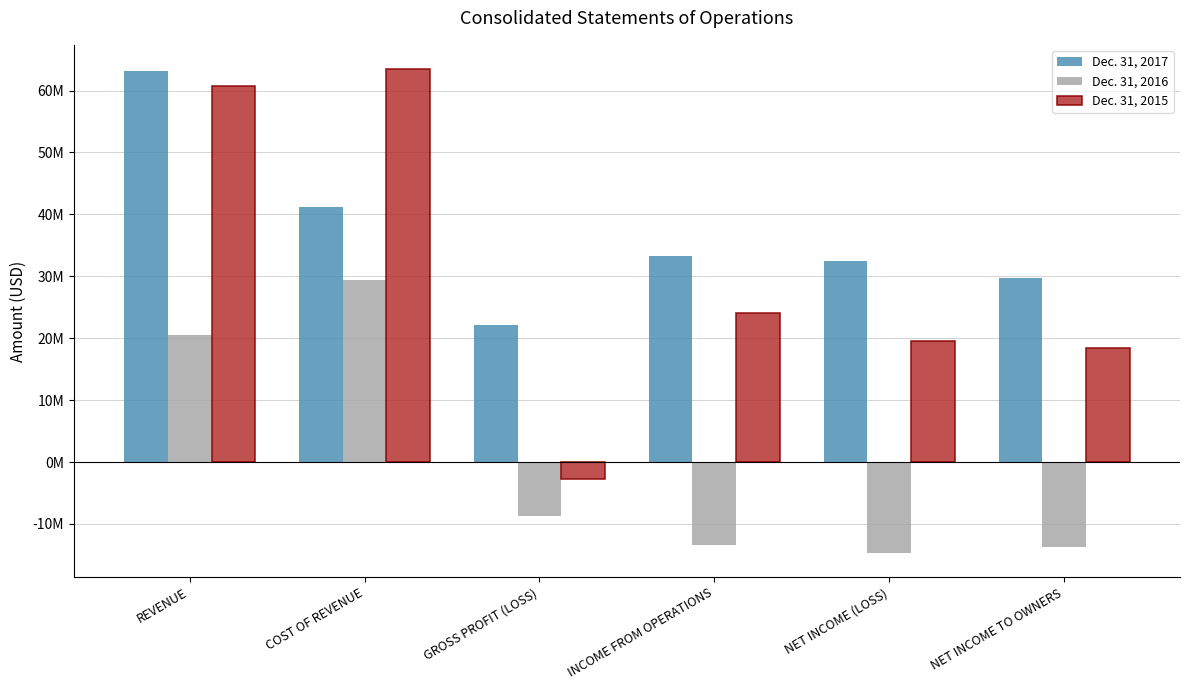

The Dec. 31, 2017 series shows 8618176 at GROSS PROFIT (LOSS). True or false?

False